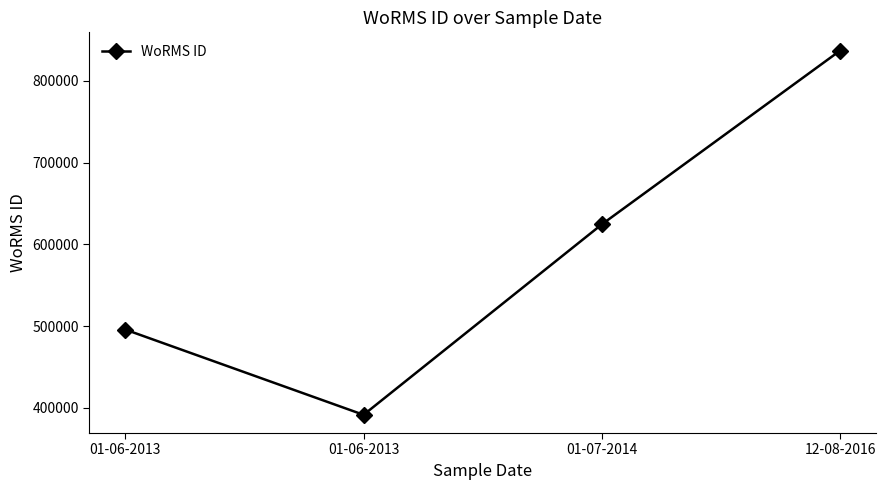

What is the smallest value displayed?

391509